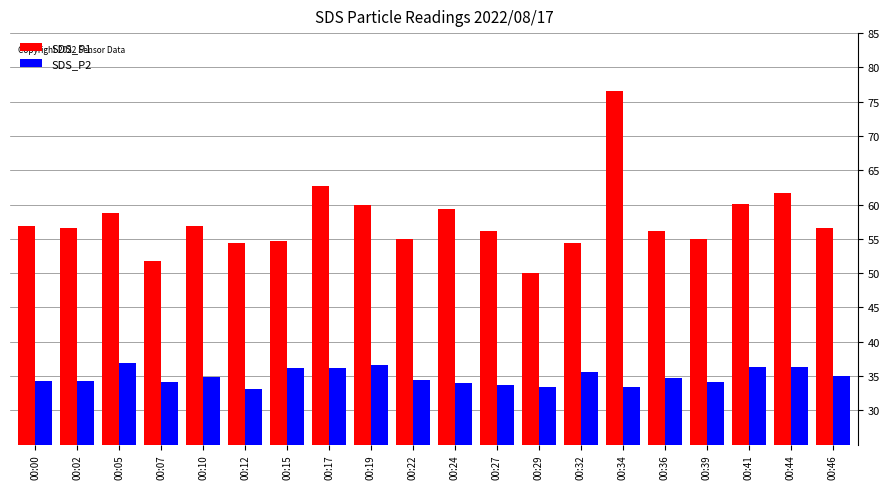

At 00:22, list the series in order from largest to smallest.

SDS_P1, SDS_P2